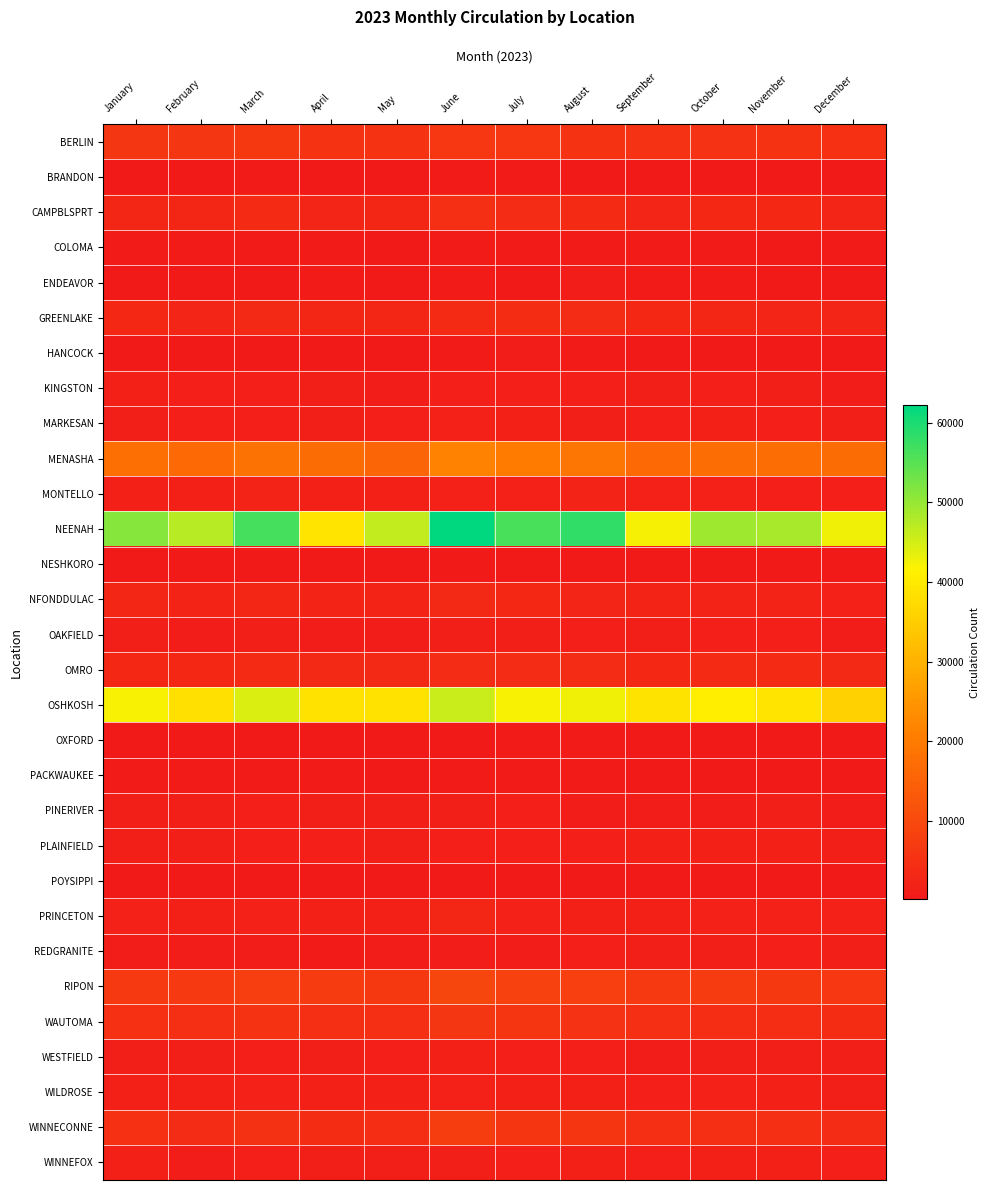

Rank the series at June from highest to lowest value.

NEENAH, OSHKOSH, MENASHA, RIPON, WINNECONNE, BERLIN, WAUTOMA, CAMPBLSPRT, OMRO, GREENLAKE, NFONDDULAC, PRINCETON, MARKESAN, MONTELLO, WILDROSE, WESTFIELD, PLAINFIELD, KINGSTON, PINERIVER, OAKFIELD, WINNEFOX, REDGRANITE, HANCOCK, PACKWAUKEE, BRANDON, COLOMA, ENDEAVOR, OXFORD, POYSIPPI, NESHKORO